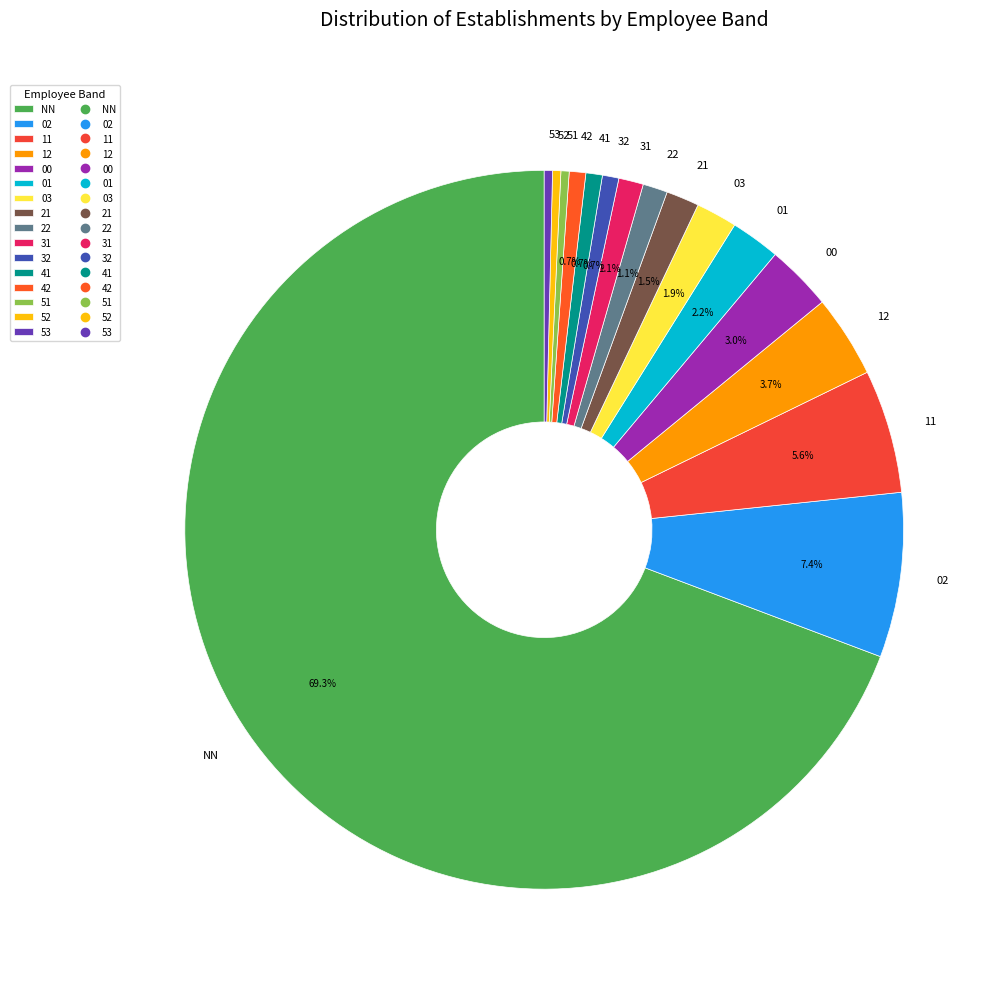

Does any single category account for the majority?

Yes